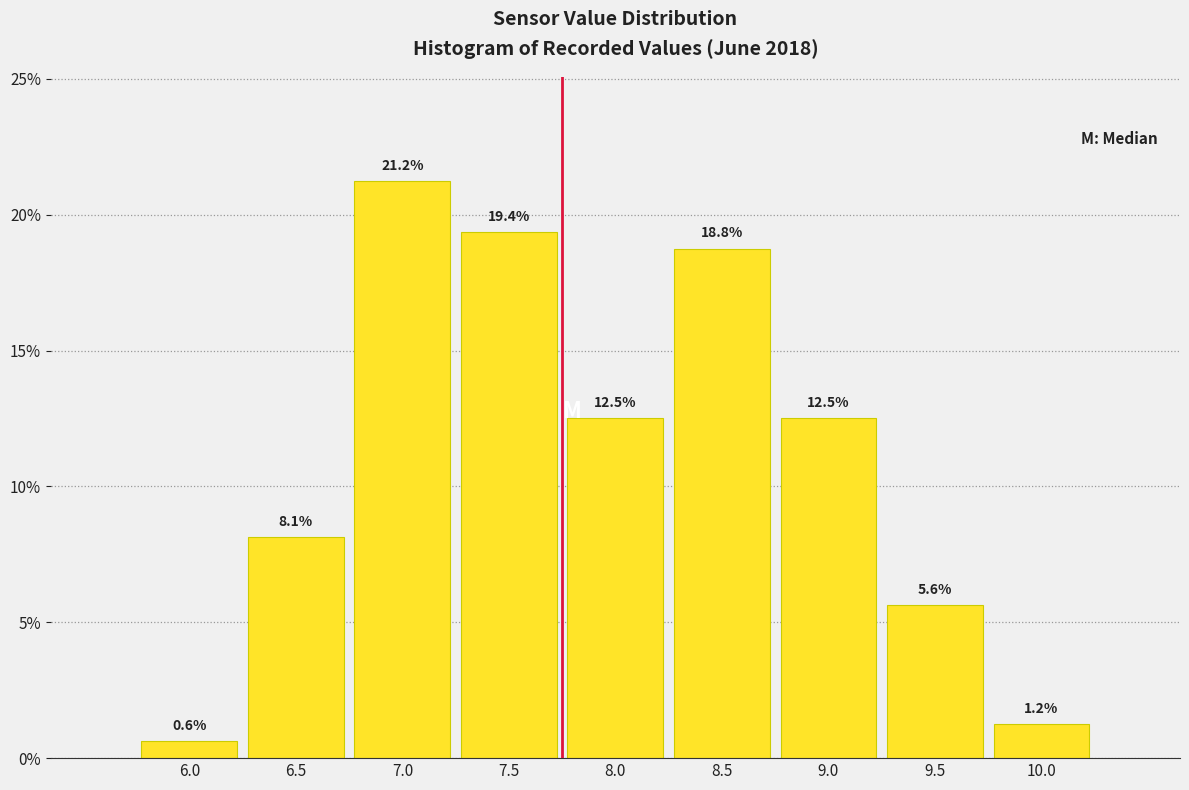

True or false: the data shows 5.3 at 6.5.

False